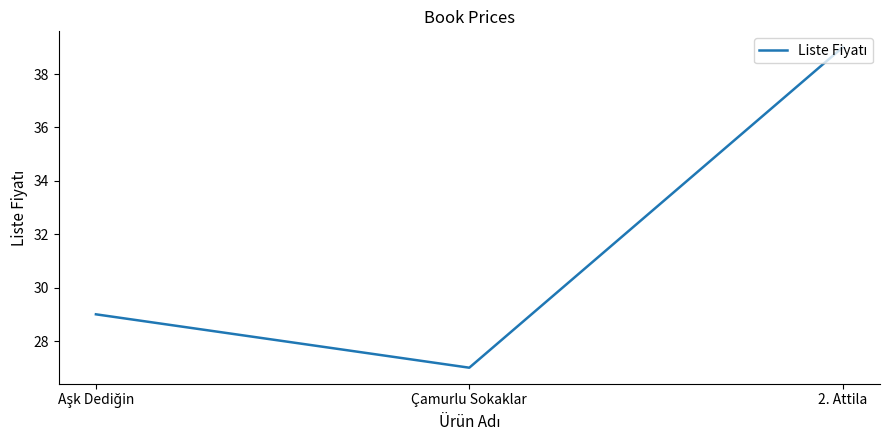

Is this an area chart (filled region under the line)?

No